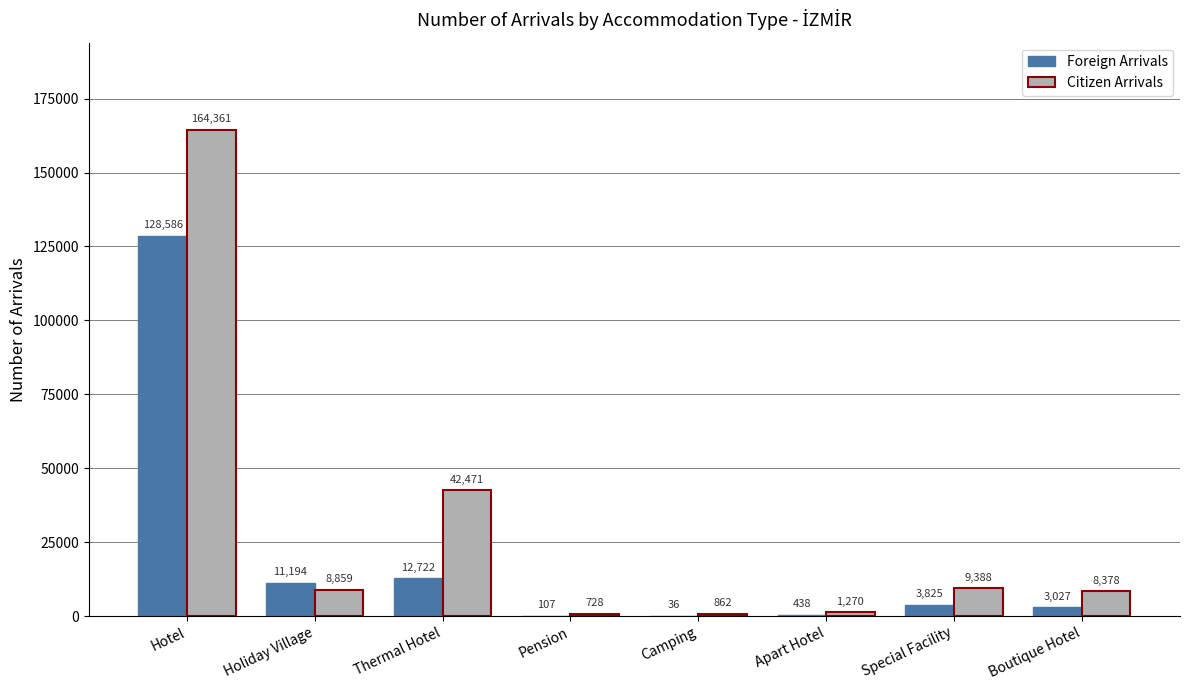

Between Pension and Camping, which series saw the biggest shift?

Citizen Arrivals